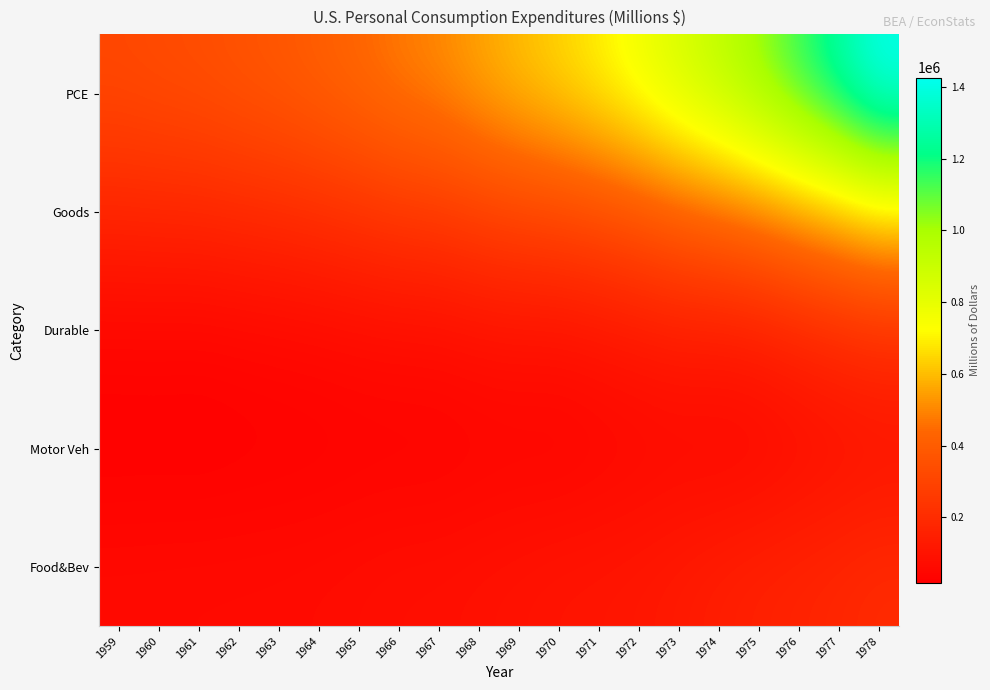

What is the difference between the highest and lowest values at 1966?

450670